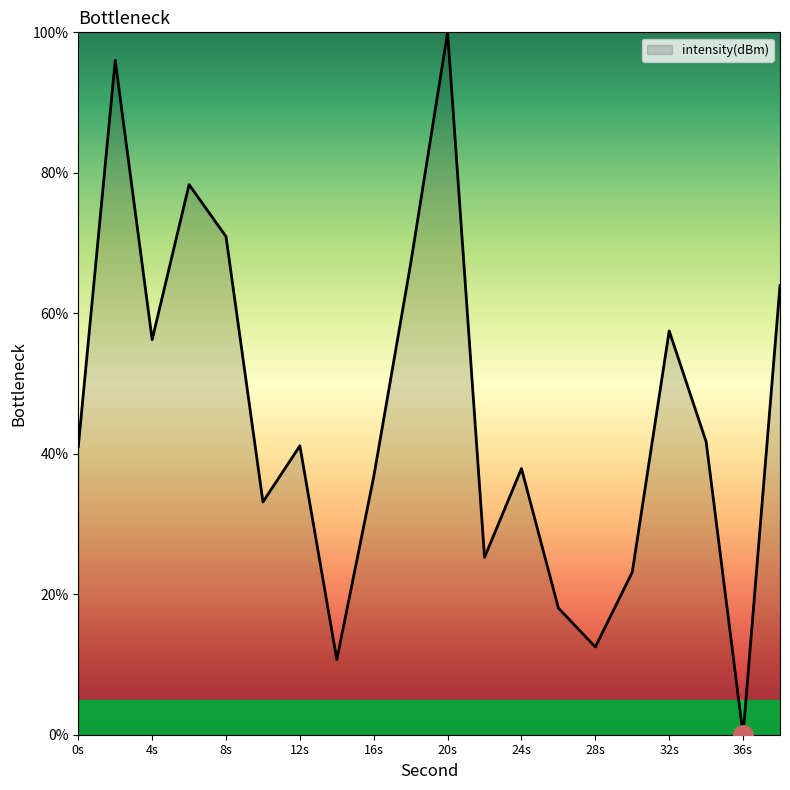

What is the difference between the maximum and minimum values?

100.0